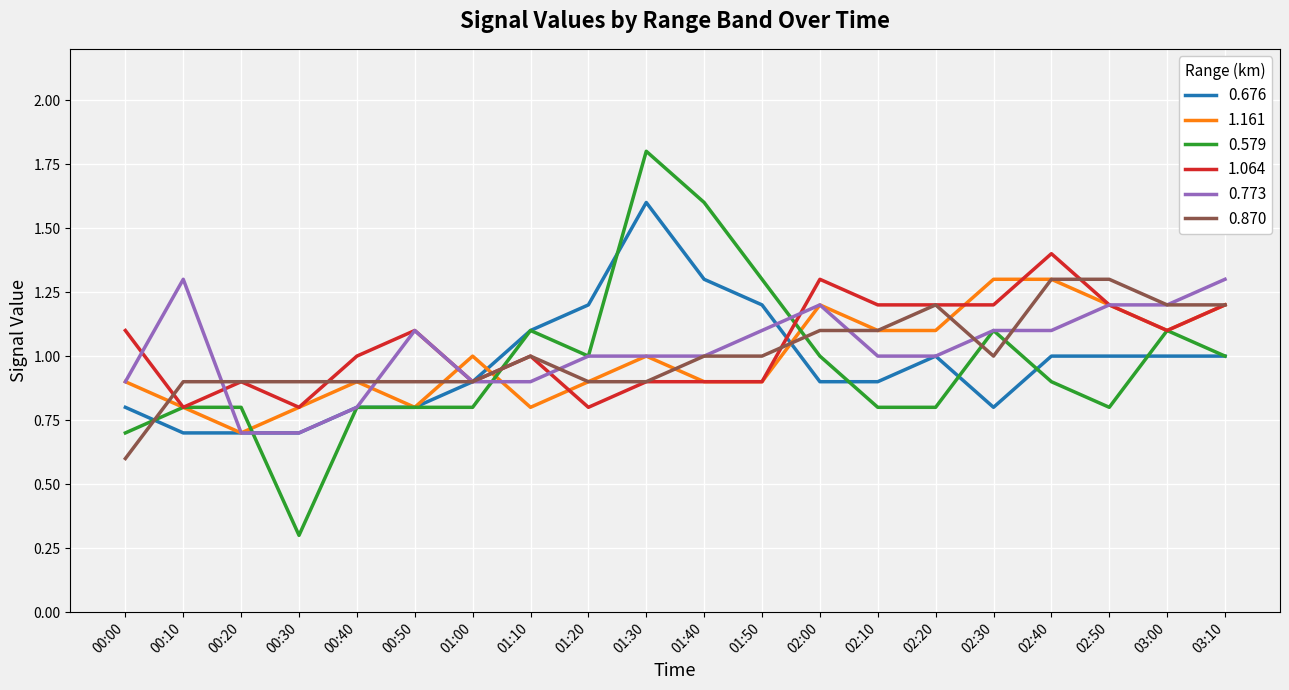

Which series has the largest total across all categories?

1.064